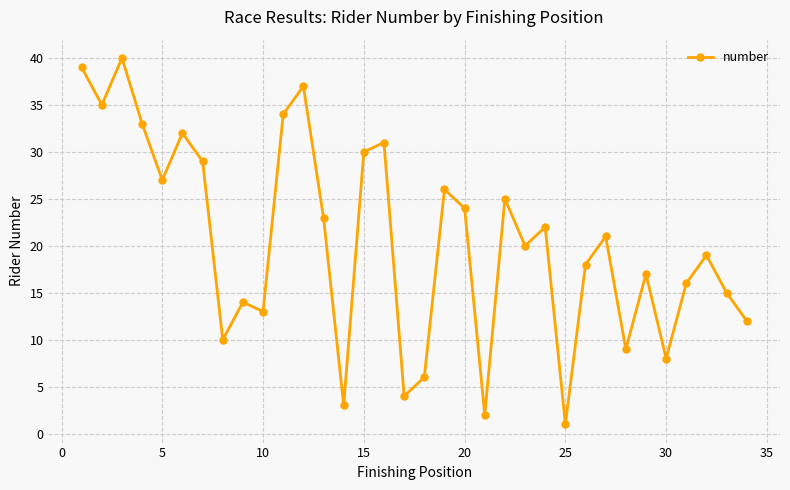

Count the number of categories in the chart.

34